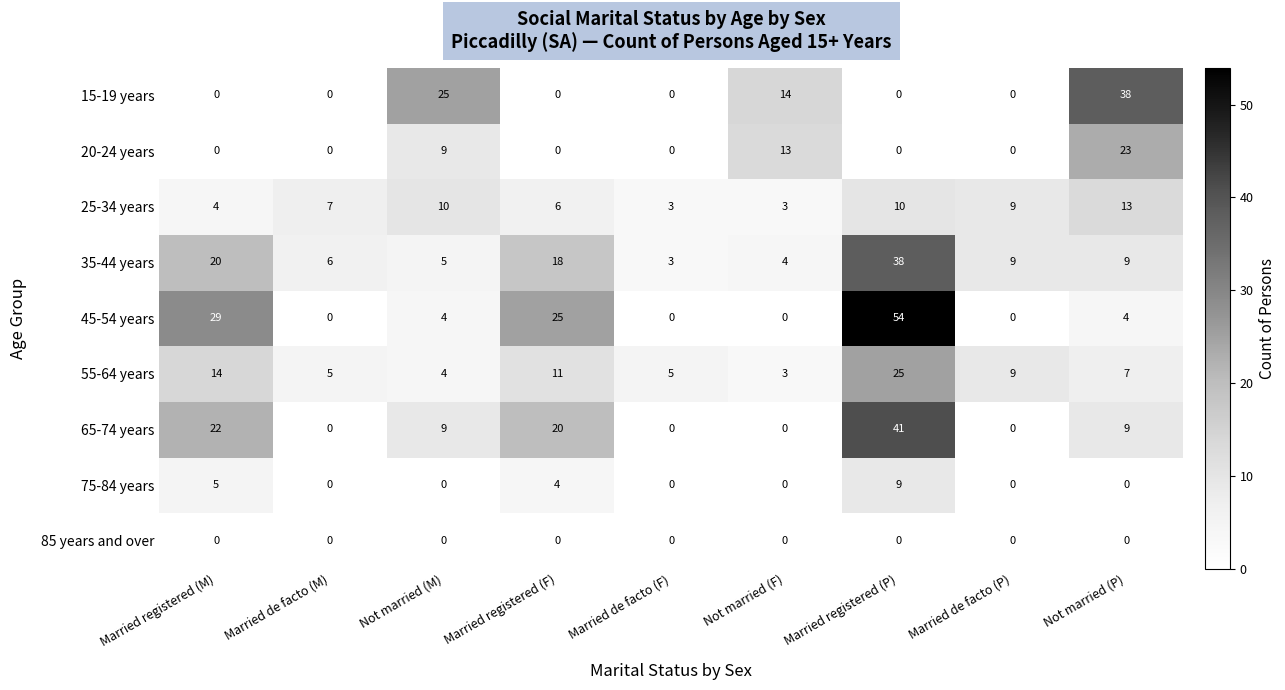

How many distinct data groups are displayed?

9